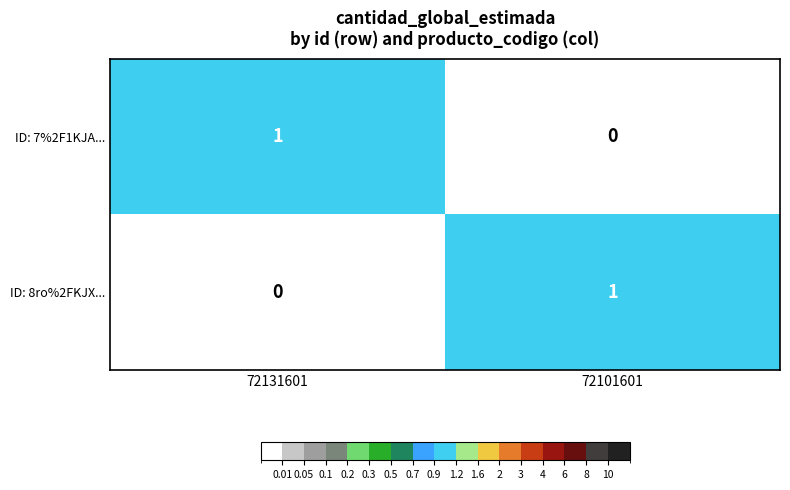

The value of ID: 7%2F1KJA... at 72131601 is 0. True or false?

False